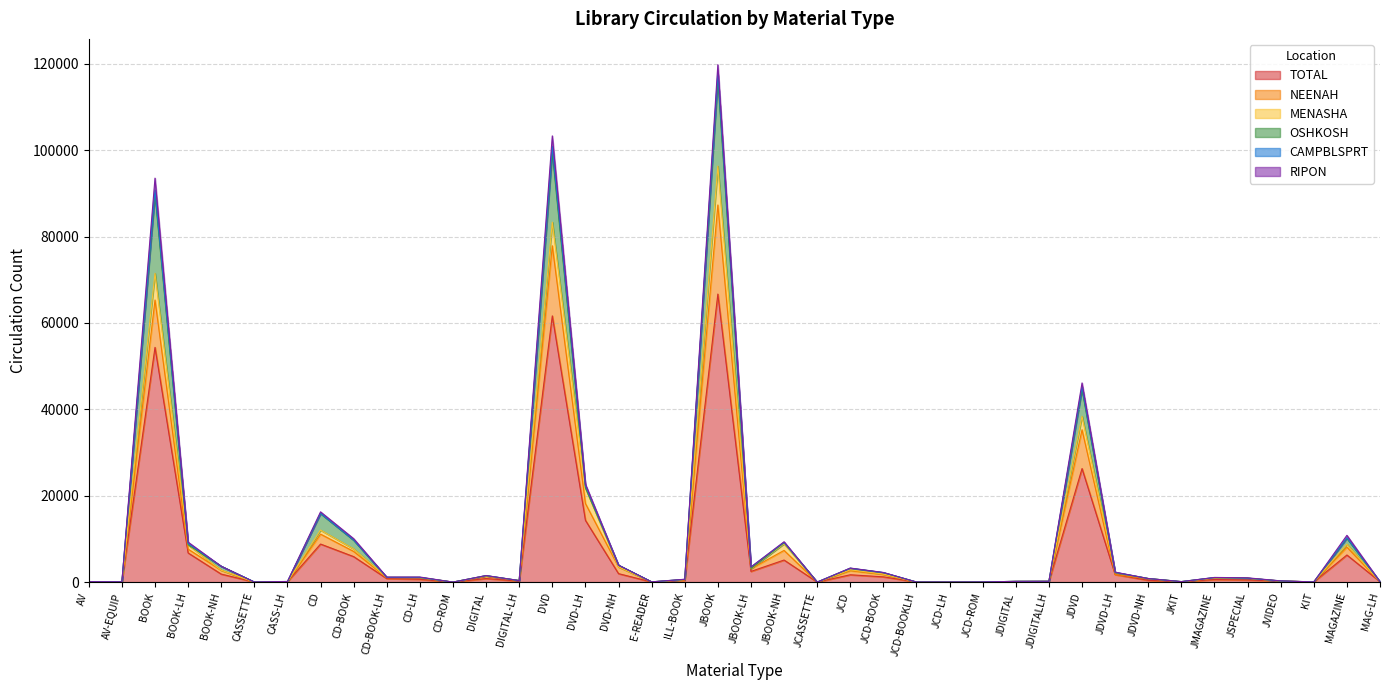

Where is NEENAH nearest to the value 48157?

JDVD